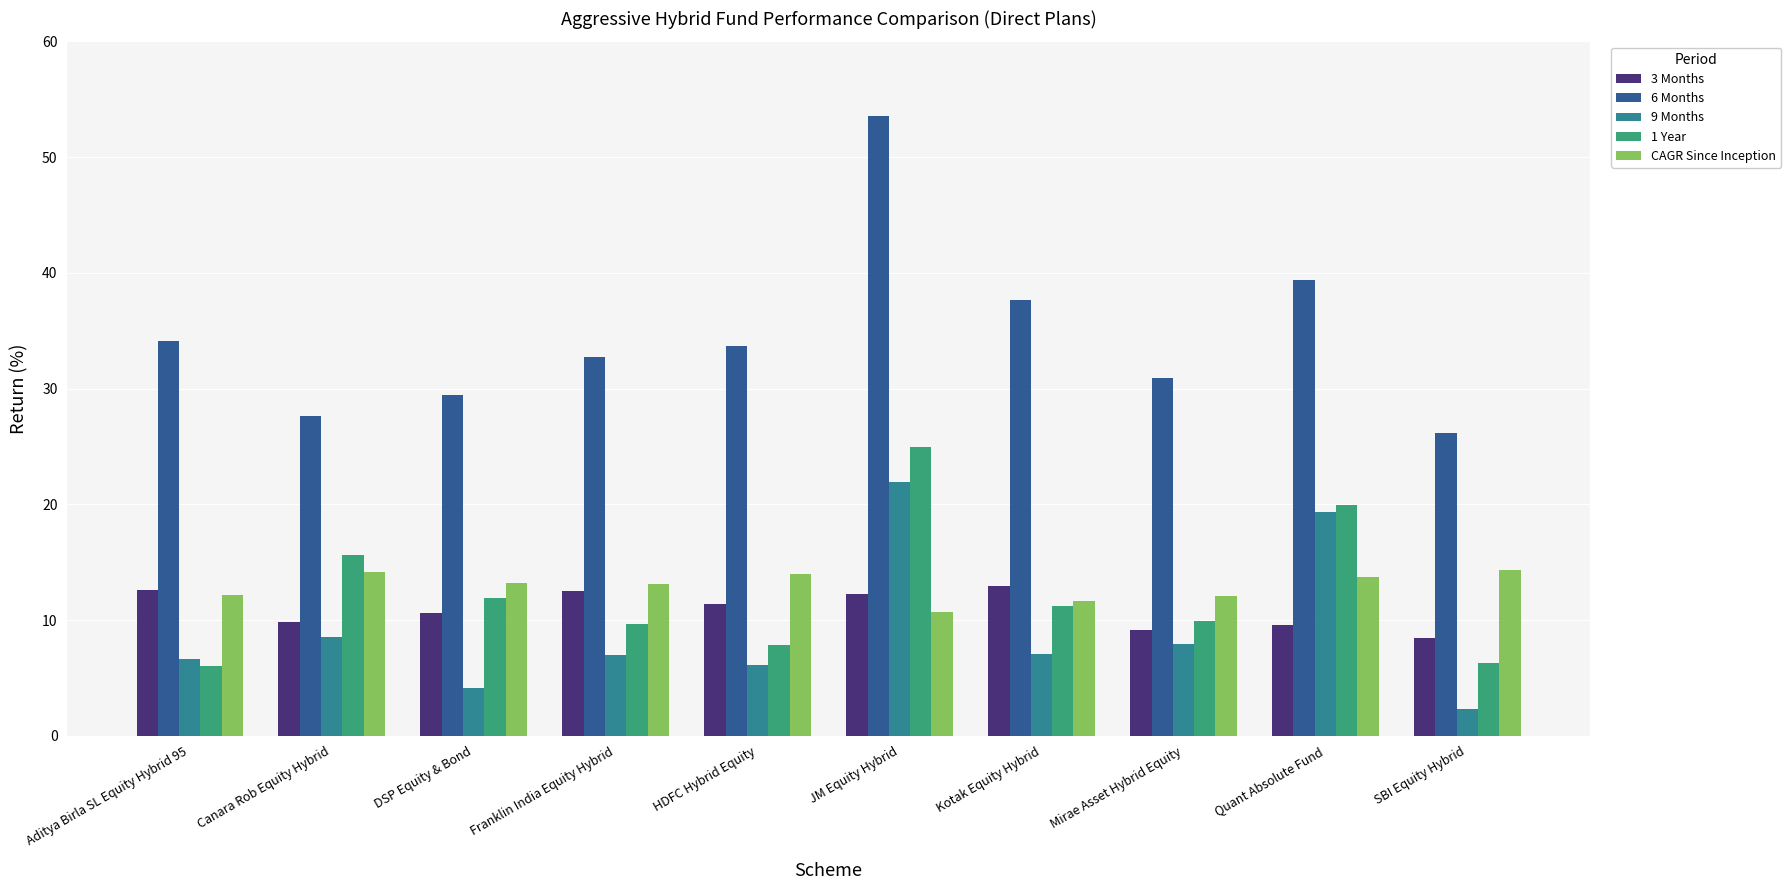

What is the label of the 3rd bar from the left?

DSP Equity & Bond